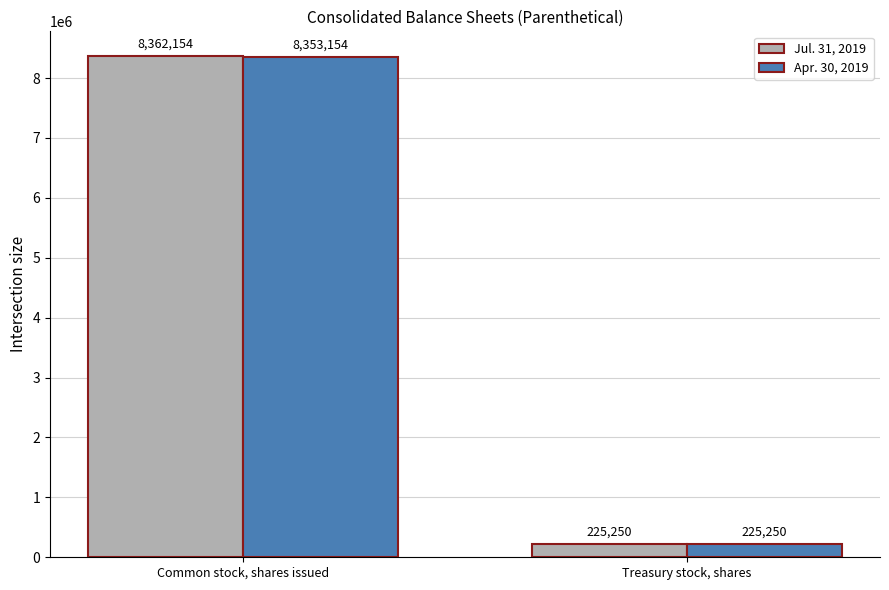

Reading left to right, list all the values displayed in this chart.

Jul. 31, 2019: Common stock, shares issued=8362154	Treasury stock, shares=225250
Apr. 30, 2019: Common stock, shares issued=8353154	Treasury stock, shares=225250